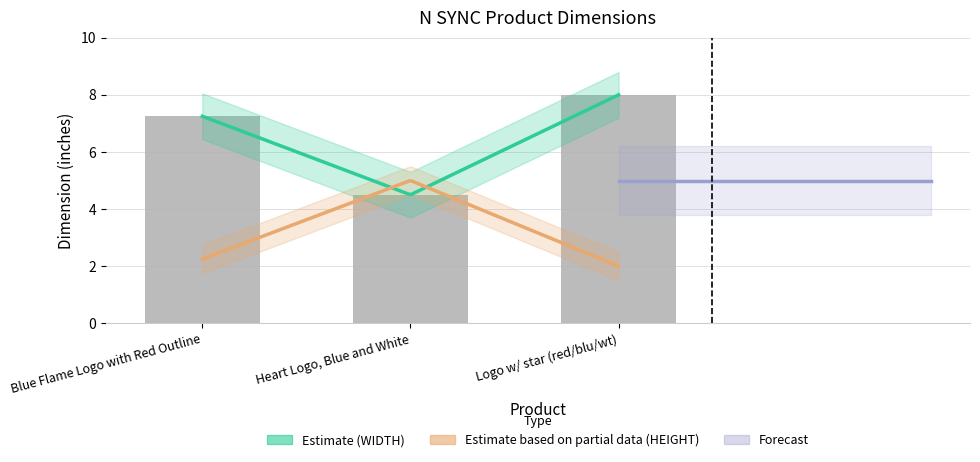

How many bars are there in total?

3